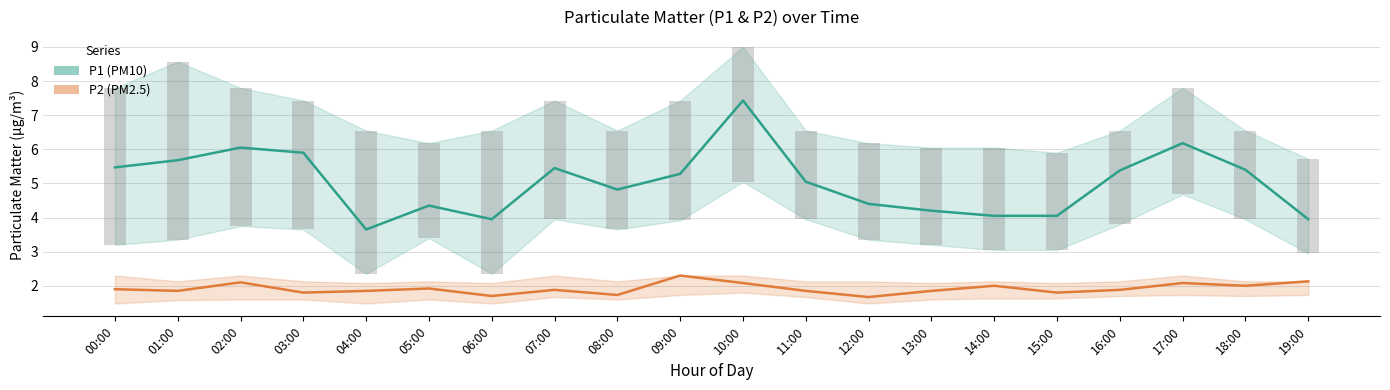

Between 19:00 and 08:00, which is larger?

08:00